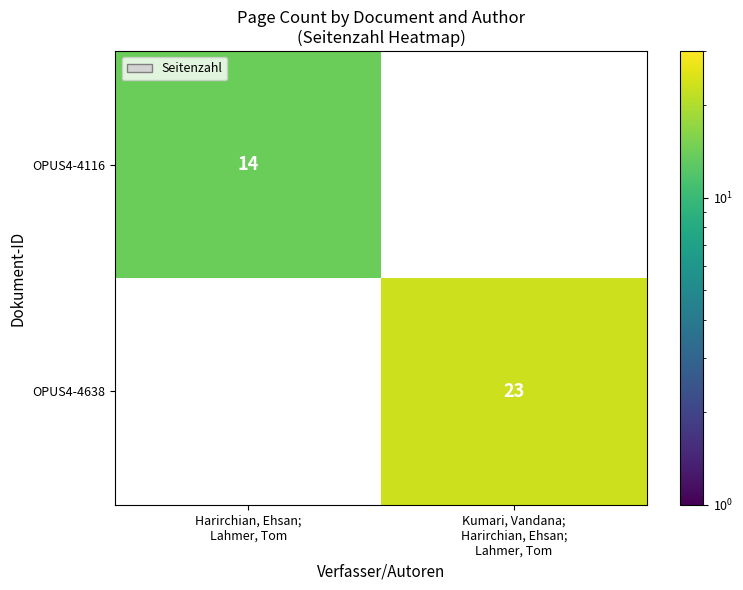

How many data points does each series have?

2